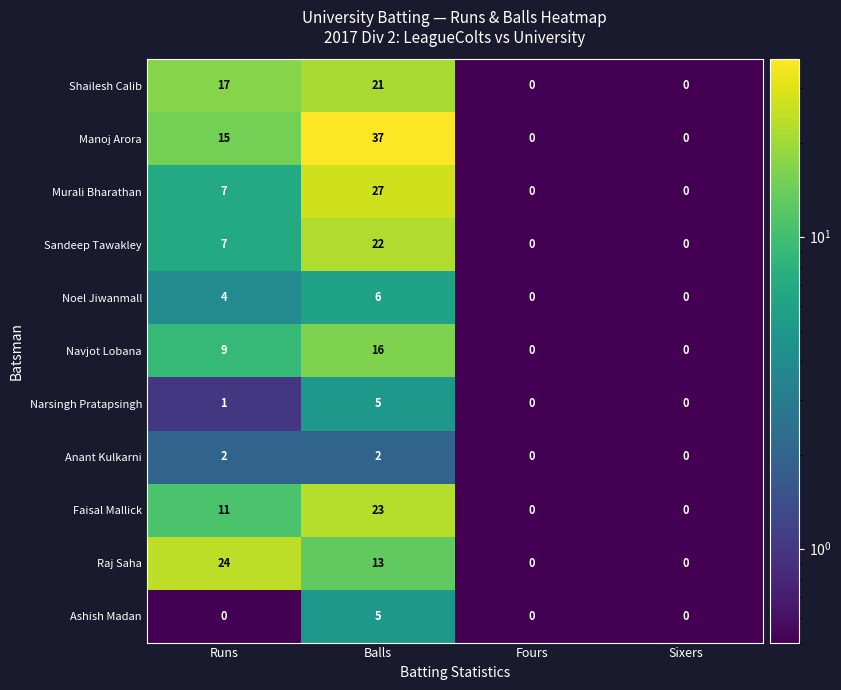

Which category has the highest value across all series?

Balls